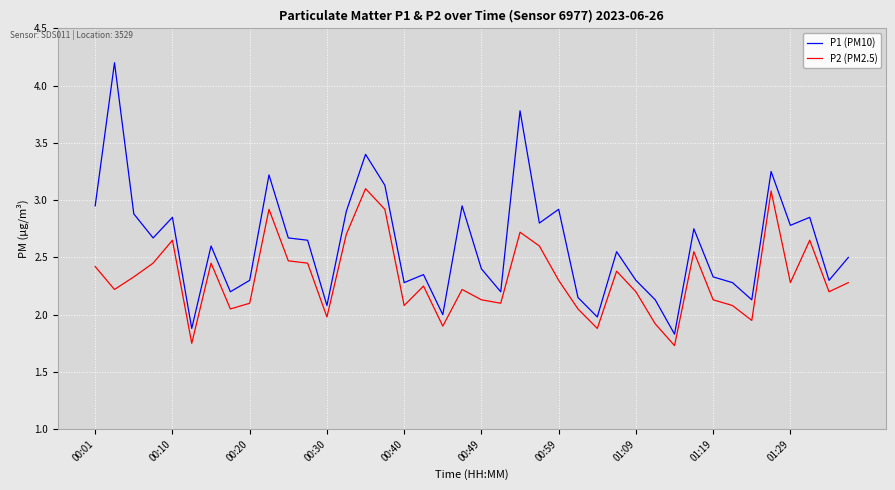

List the series in order of their peak value, highest first.

P1 (PM10), P2 (PM2.5)